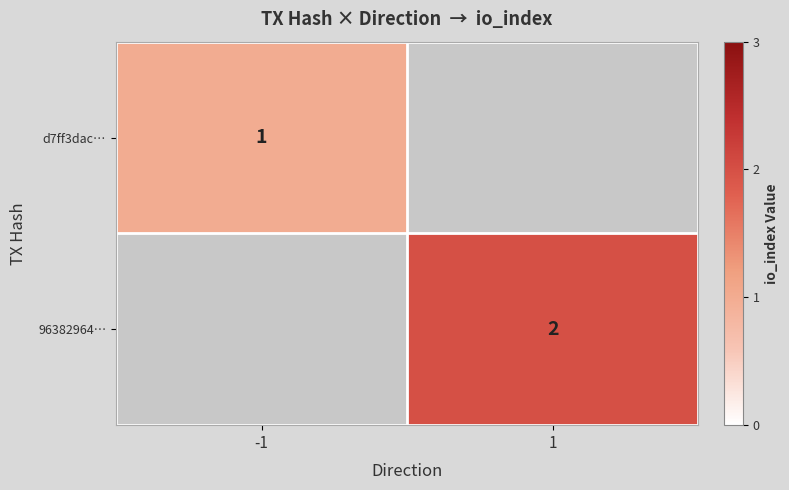

What is the greatest value displayed?

2.0